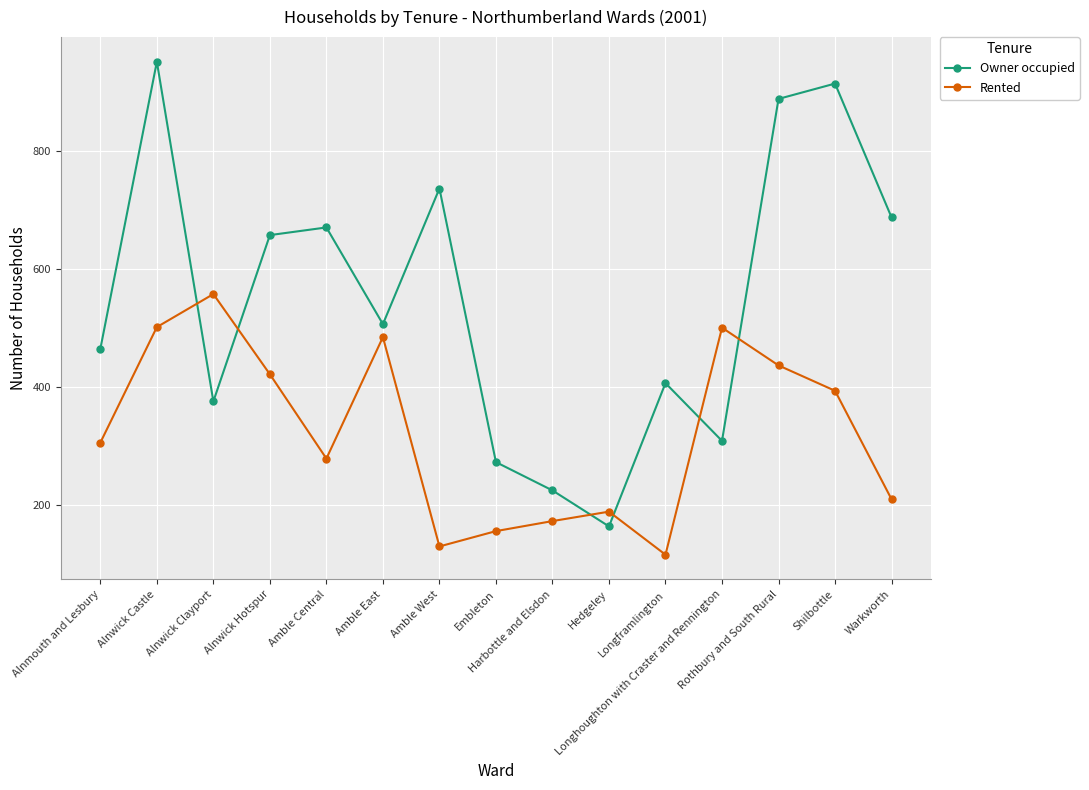

Where is the first local maximum for Rented?

Alnwick Clayport